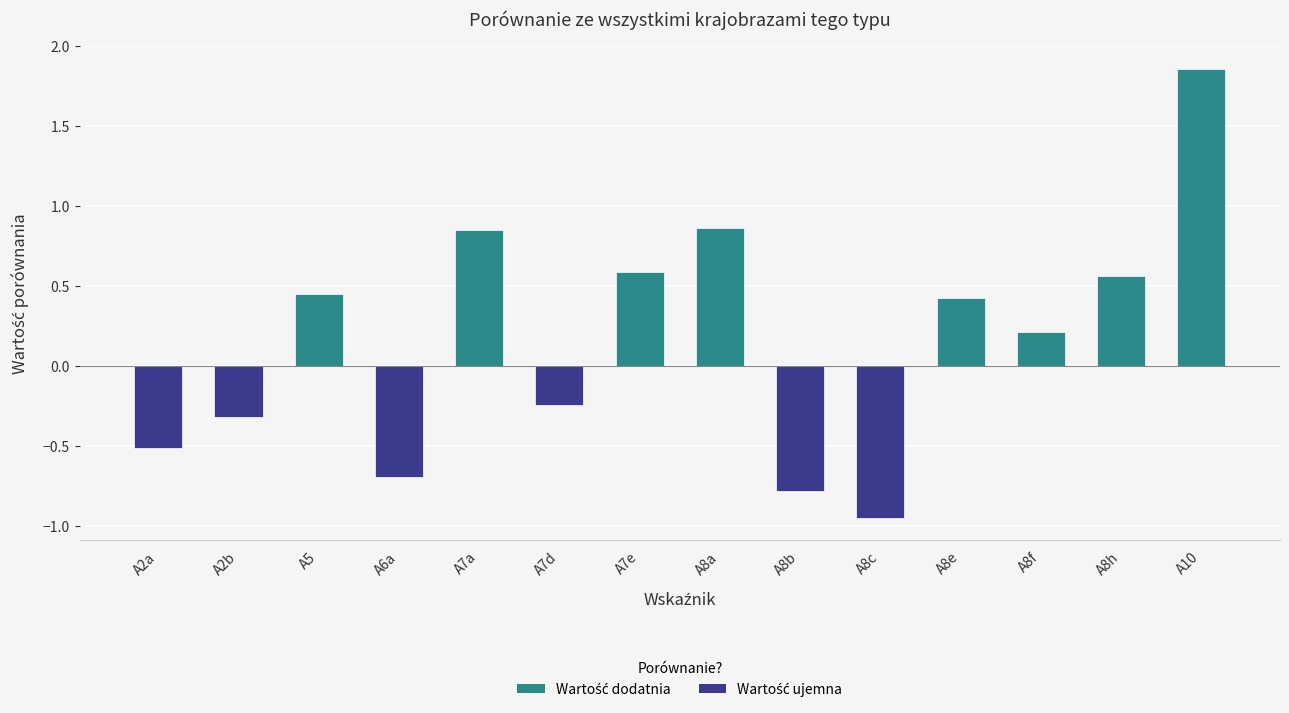

What is the sum of all values?

2.3